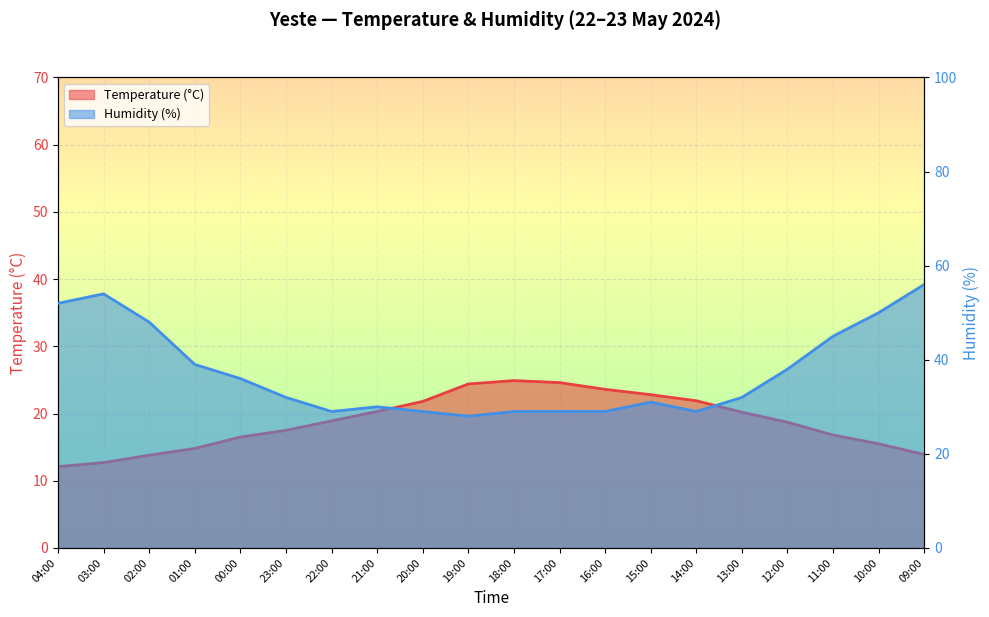

Reading left to right, extract all data points from this chart.

Temperature (°C): 12.1	12.7	13.8	14.8	16.5	17.5	18.9	20.3	21.8	24.4	24.9	24.6	23.6	22.8	21.9	20.2	18.7	16.8	15.5	13.9
Humidity (%): 52.0	54.0	48.0	39.0	36.0	32.0	29.0	30.0	29.0	28.0	29.0	29.0	29.0	31.0	29.0	32.0	38.0	45.0	50.0	56.0